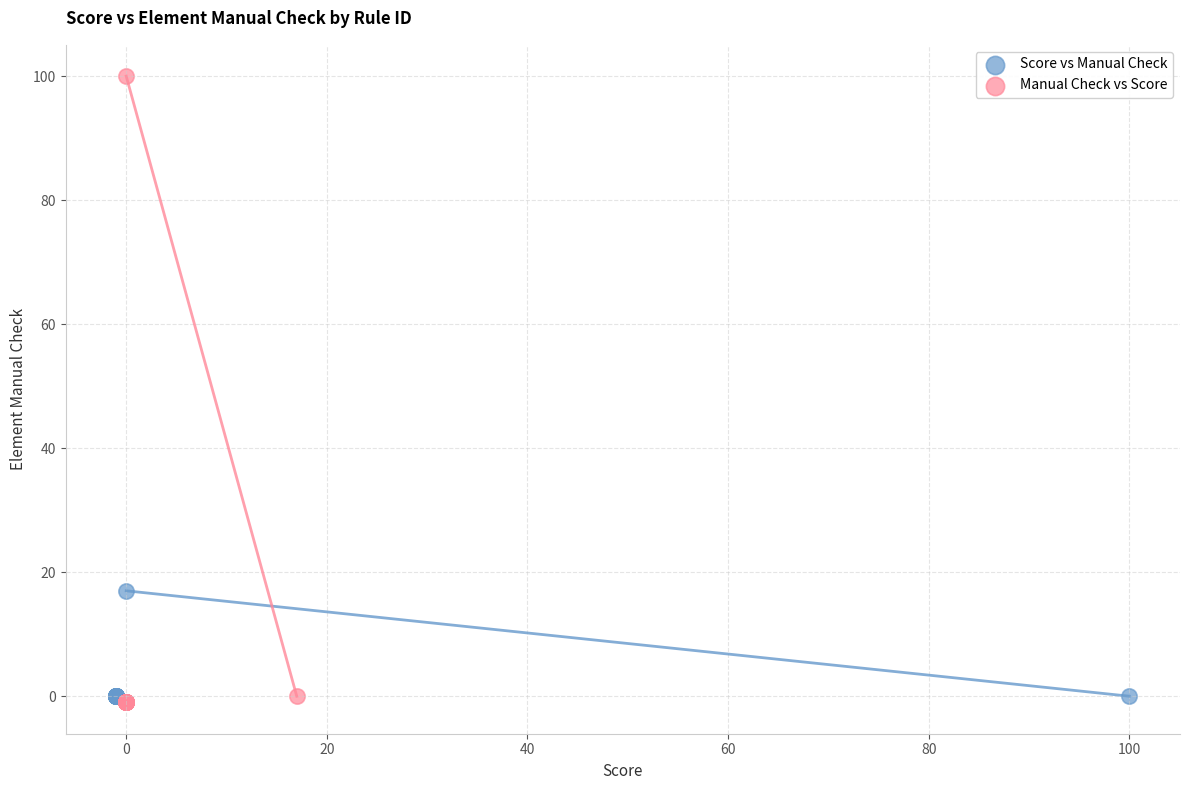

Which series contains the highest Y value?

Manual Check vs Score